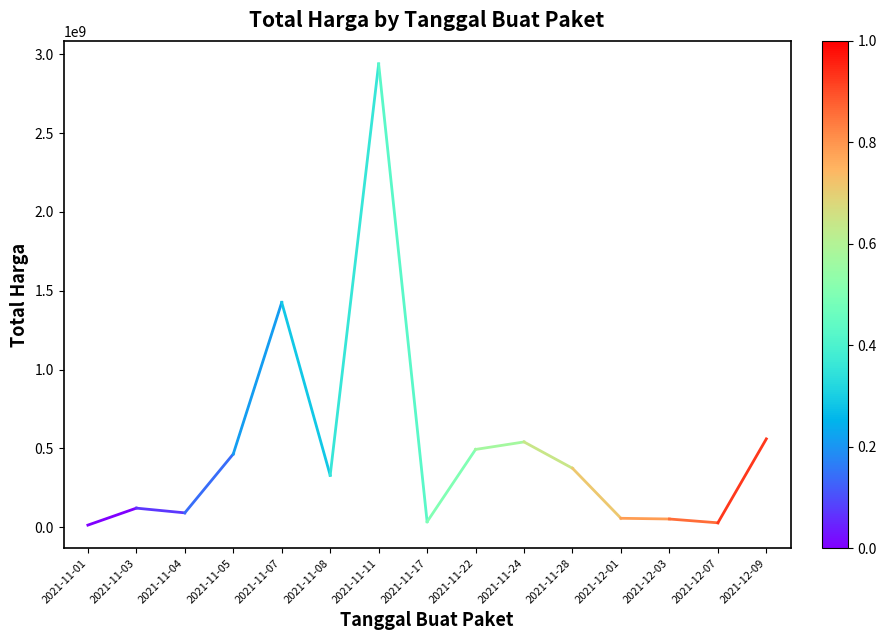

What is the average value?

66700385